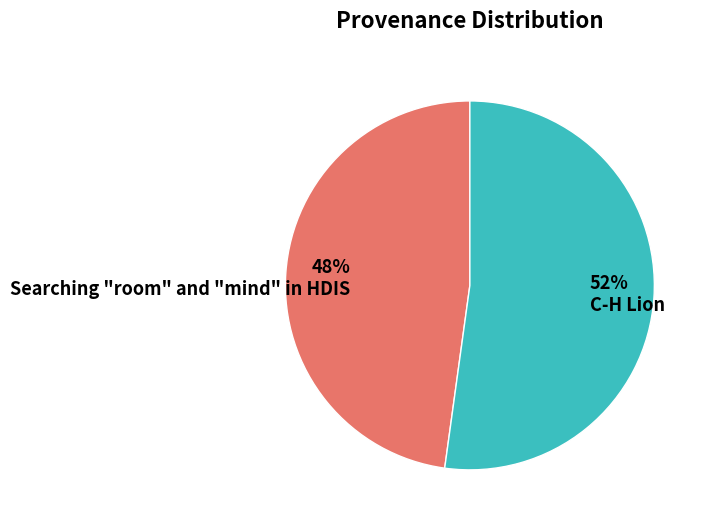

Combined, do 52% C-H Lion and 48% Searching "room" and "mind" in HDIS account for over 50%?

Yes